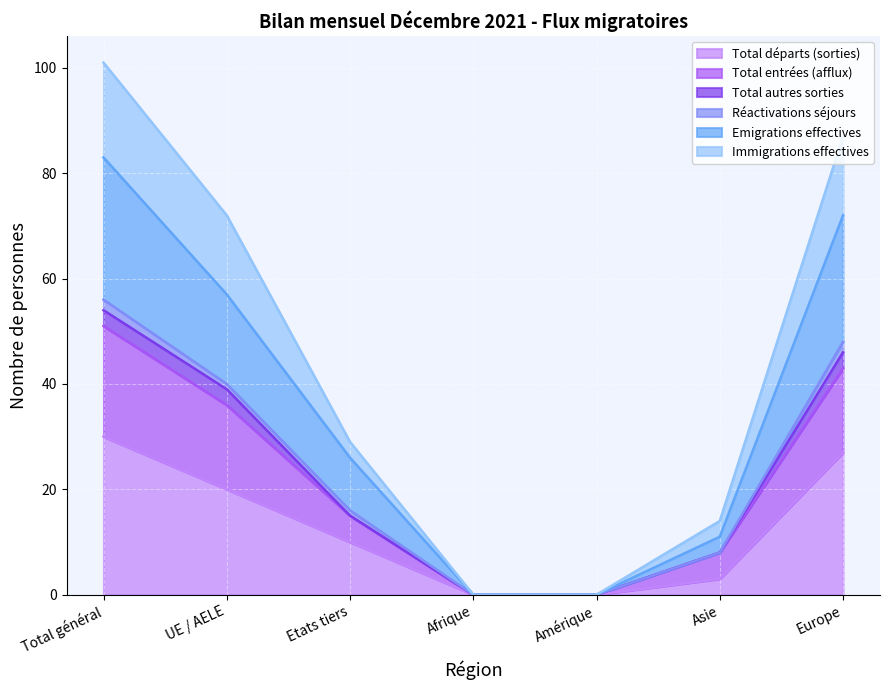

True or false: Emigrations effectives has a value of 0 at Afrique.

True